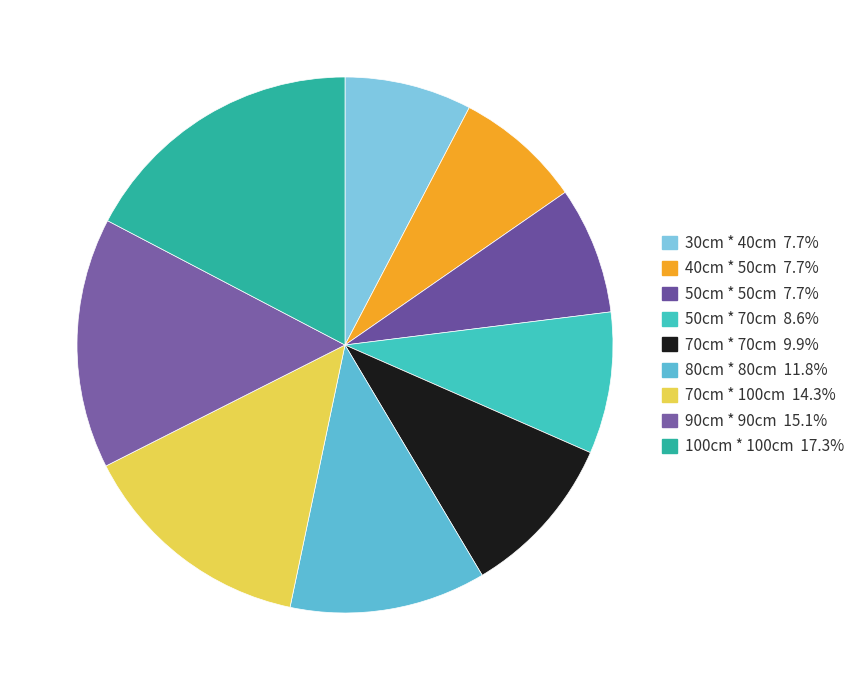

Is it true that 80cm * 80cm is 12% of the pie?

True